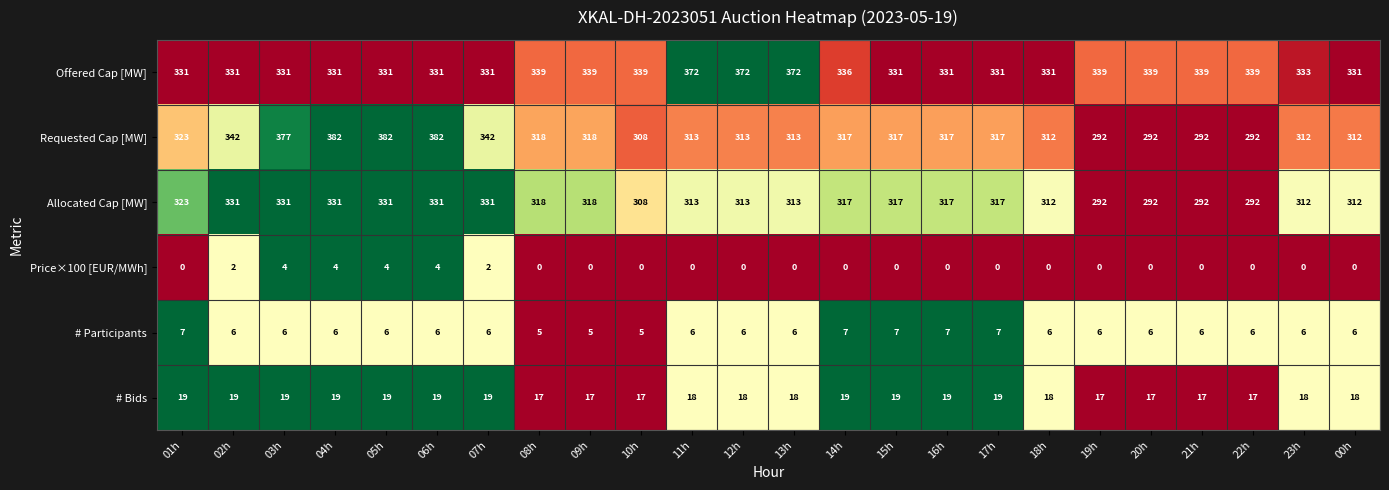

The value of Requested Cap [MW] at 09h is 126. True or false?

False